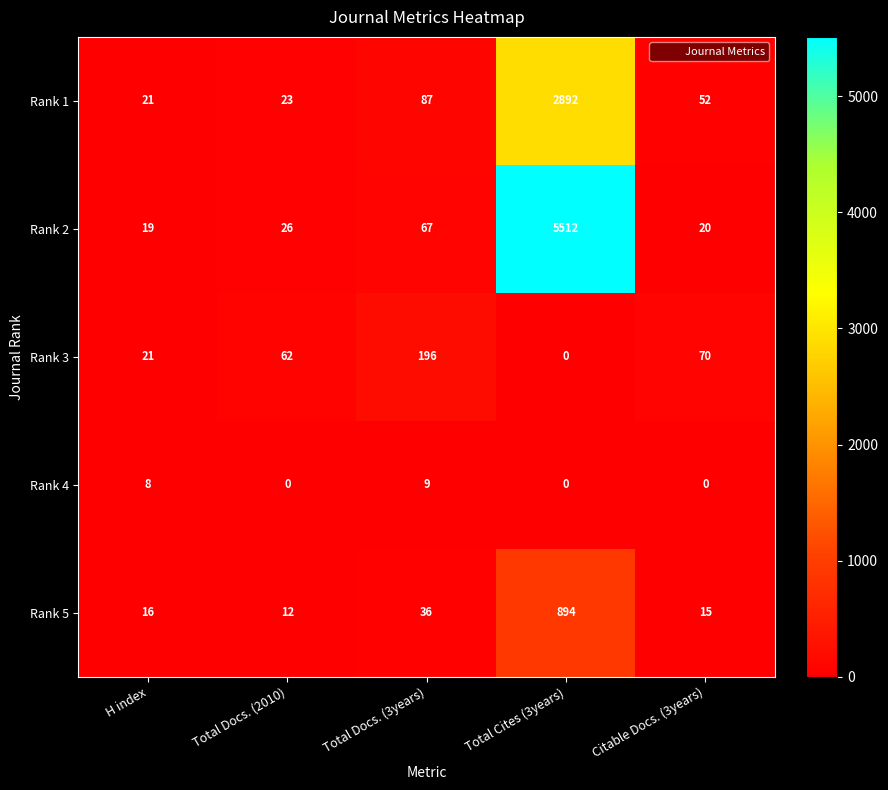

True or false: Rank 1 has a value of 23 at Total Docs. (2010).

True